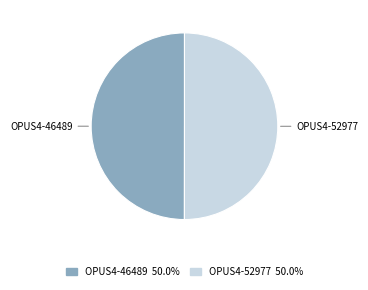

How many segments does this pie chart have?

2